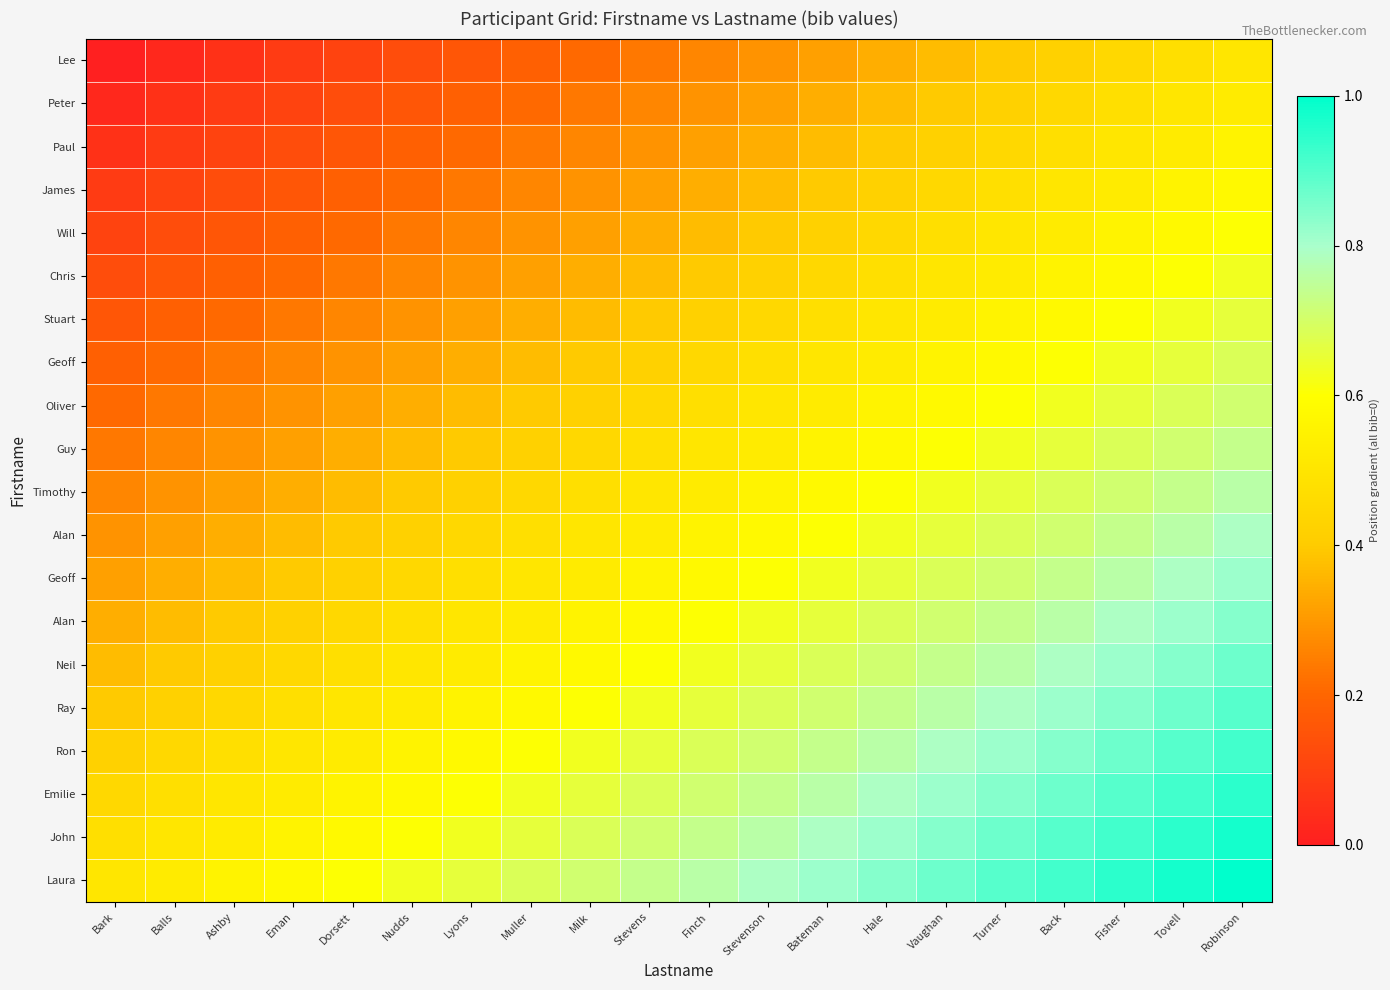

Count the number of data series in this chart.

20